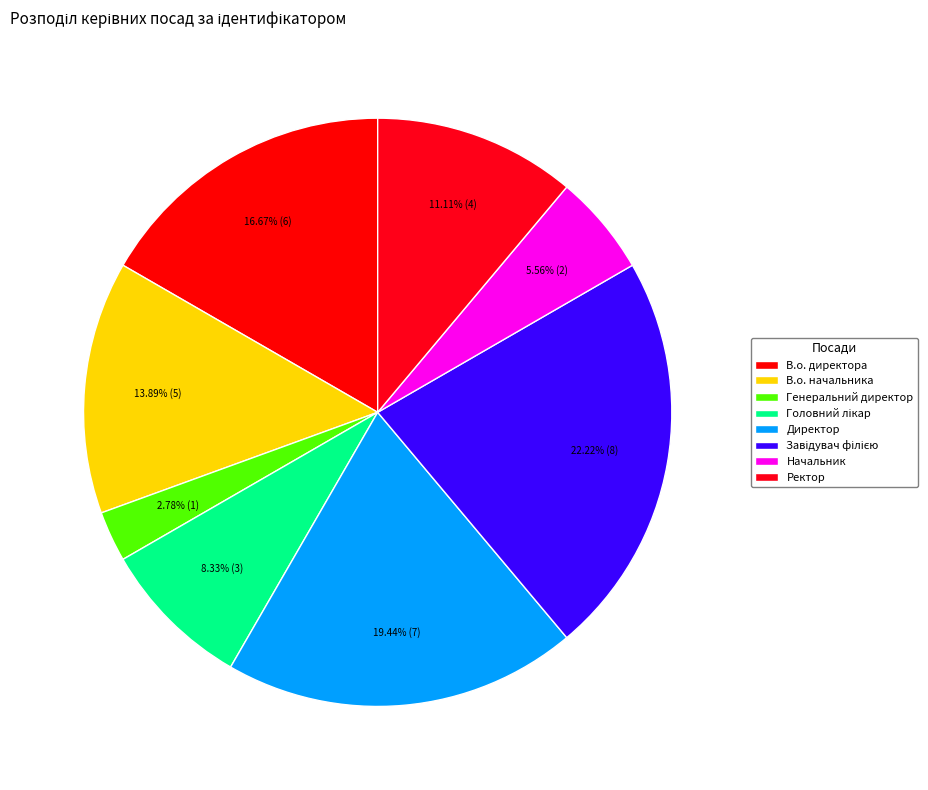

Which slice is the largest?

Завідувач філією